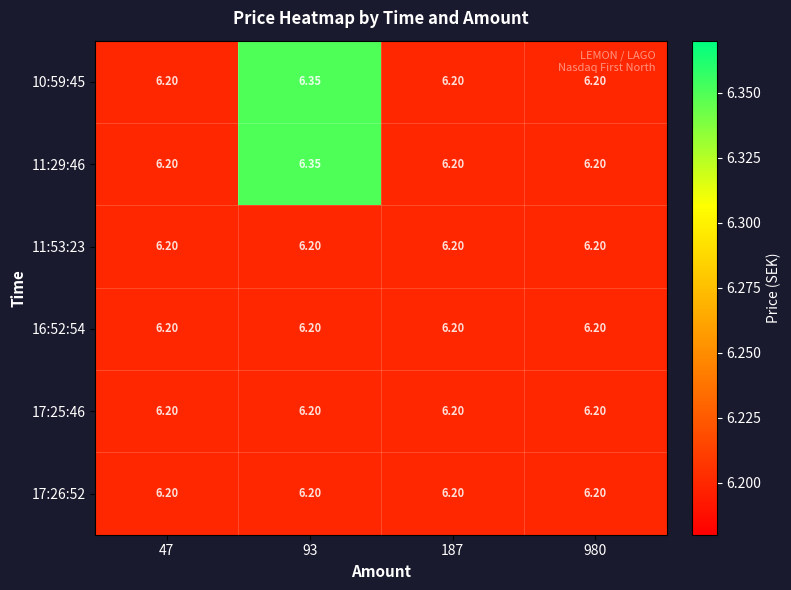

Is the value of 11:29:46 at 93 greater than the value of 17:25:46 at 187?

Yes